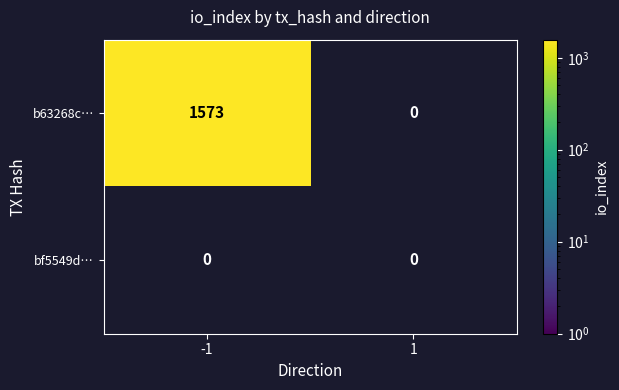

How many series are shown in this chart?

2